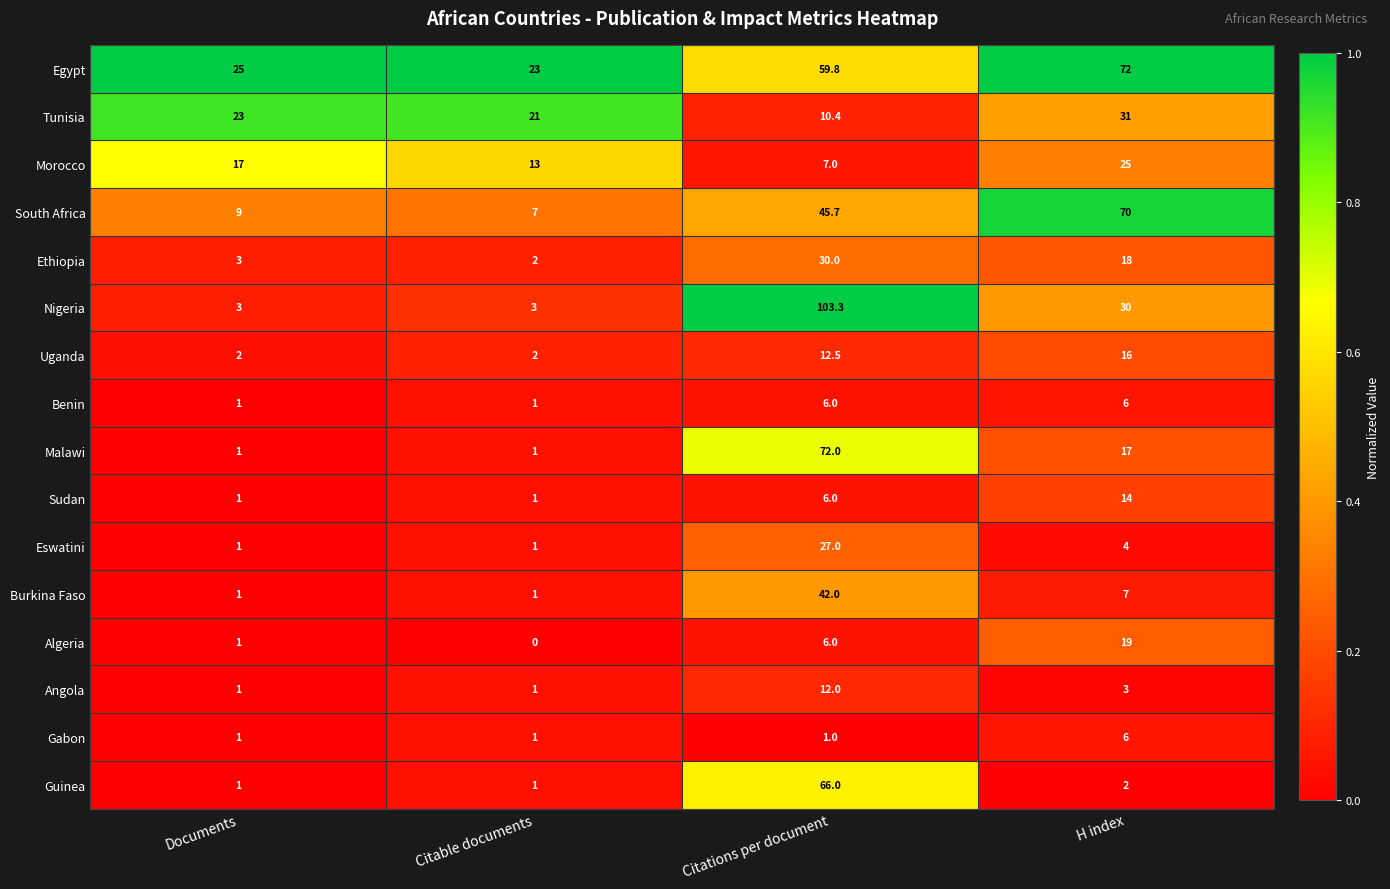

What is the total value across all series at Citations per document?

506.7